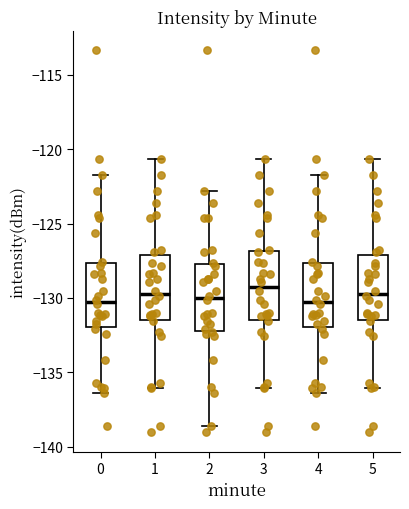

Reading left to right, read every box against the y-axis: the position of its median line, the range the box covers, and the ends of its whiskers. The values are not printed on the chart, so give them approximately, as read against the axis.

0: median -130.5, box -132.0 to -127.5, whiskers -136.5 to -122.0
1: median -129.5, box -131.5 to -127.0, whiskers -136.0 to -120.5
2: median -130.0, box -132.0 to -127.5, whiskers -138.5 to -123.0
3: median -129.5, box -131.5 to -127.0, whiskers -136.0 to -120.5
4: median -130.5, box -132.0 to -127.5, whiskers -136.5 to -122.0
5: median -129.5, box -131.5 to -127.0, whiskers -136.0 to -120.5